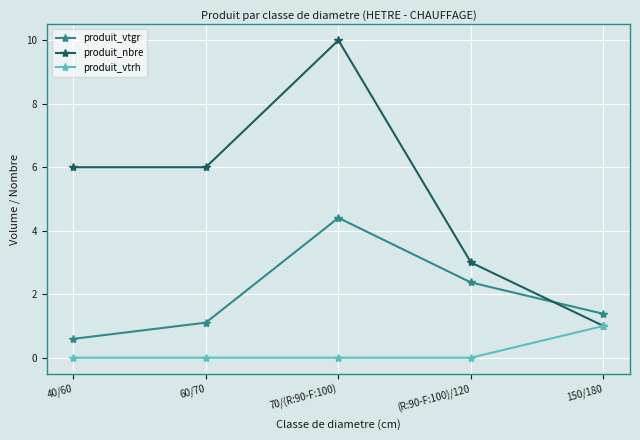

Reading right to left, what are all the values shown in this chart?

produit_vtgr: 1.4	2.4	4.4	1.1	0.6
produit_nbre: 1.0	3.0	10.0	6.0	6.0
produit_vtrh: 1.0	0.0	0.0	0.0	0.0